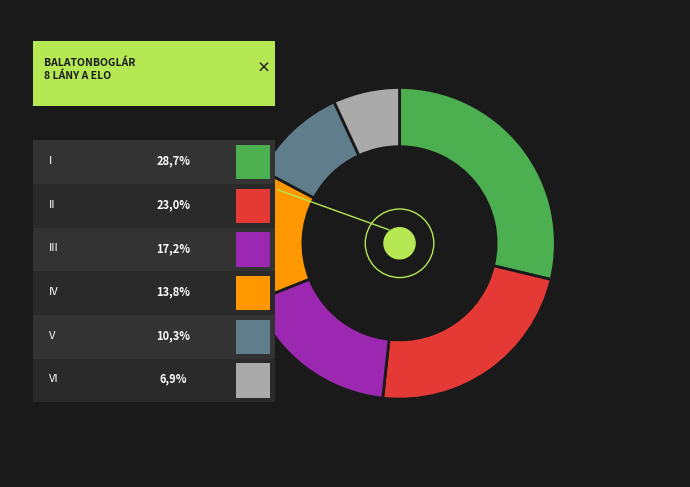

Which slice is the largest?

I